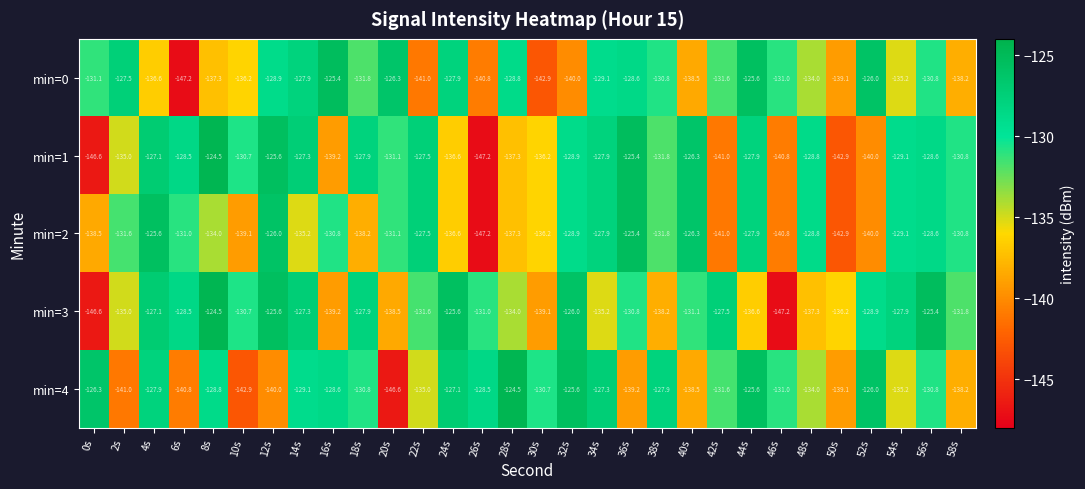

How many data points does each series have?

30